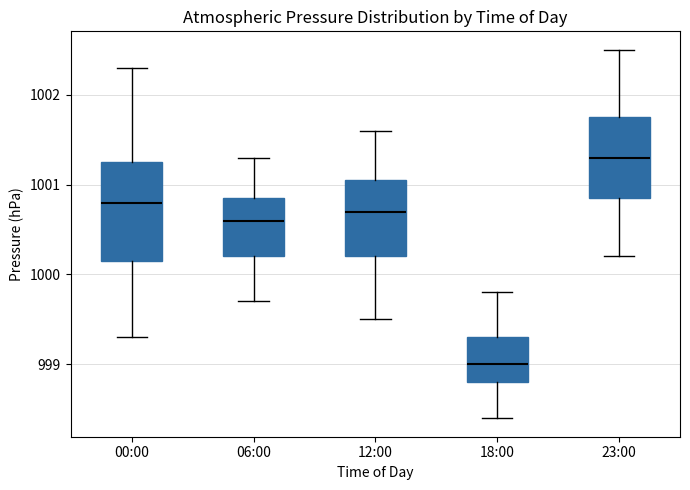

Comparing the boxes themselves (not the whiskers), which one is the tallest?

00:00